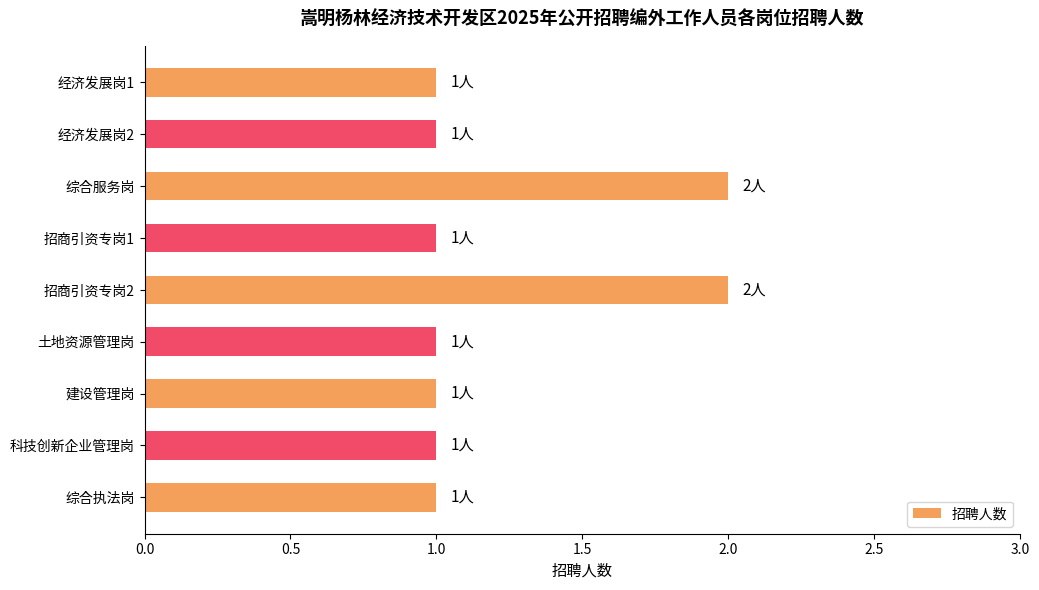

What is the difference between the maximum and minimum values?

1